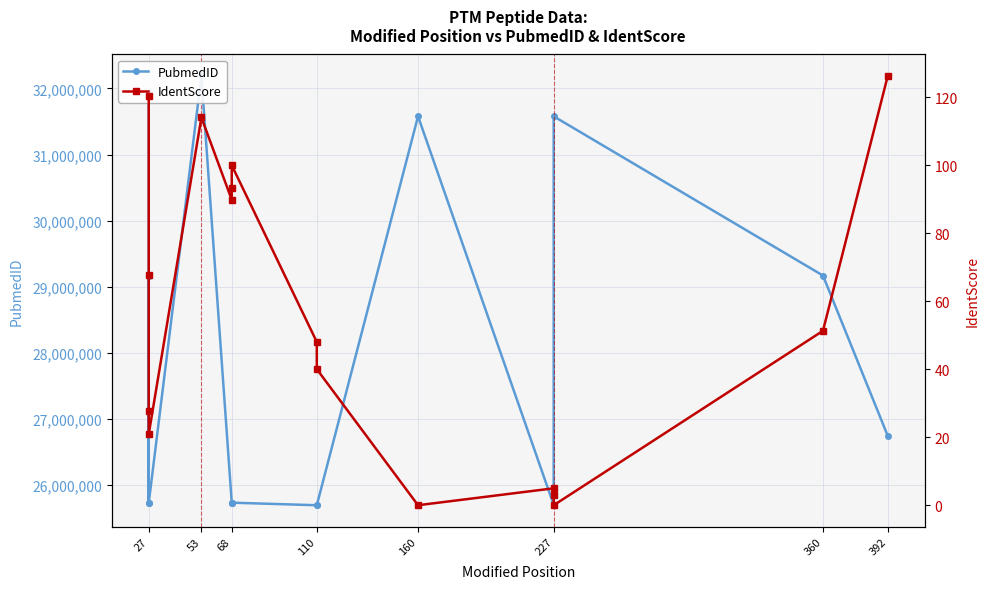

What is the difference between the highest and lowest values at 27?

31951262.7